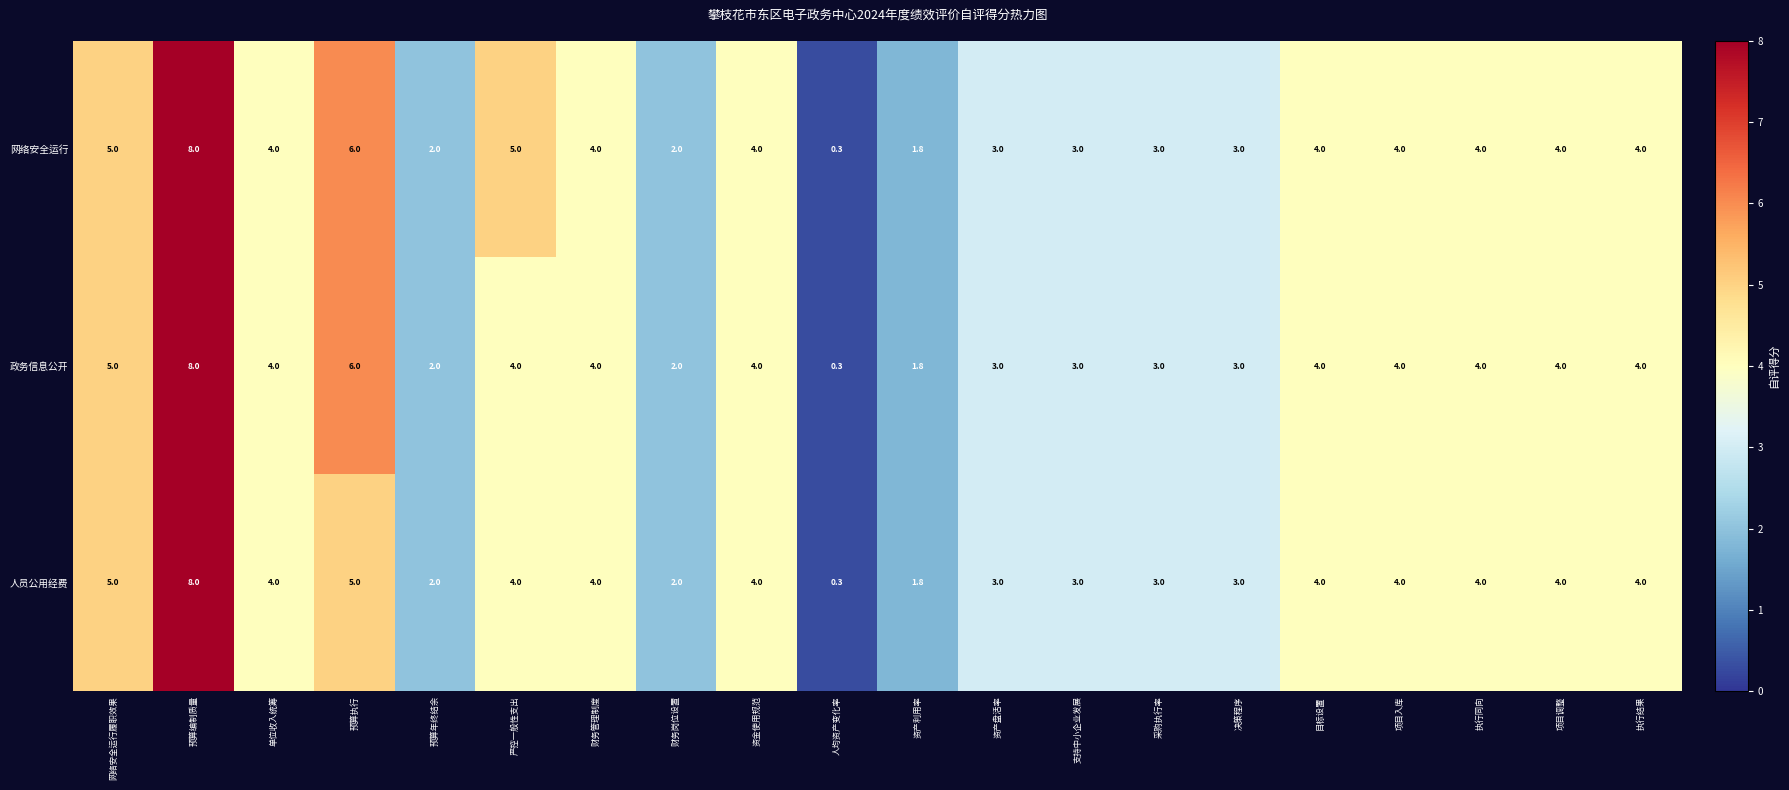

The 人员公用经费 series shows 1.8 at 资产利用率. True or false?

True